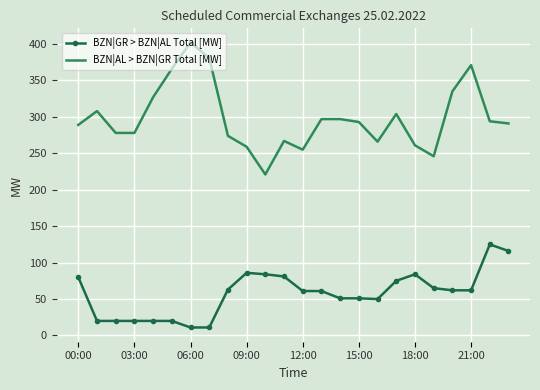

Which series has the largest total across all categories?

BZN|AL > BZN|GR Total [MW]